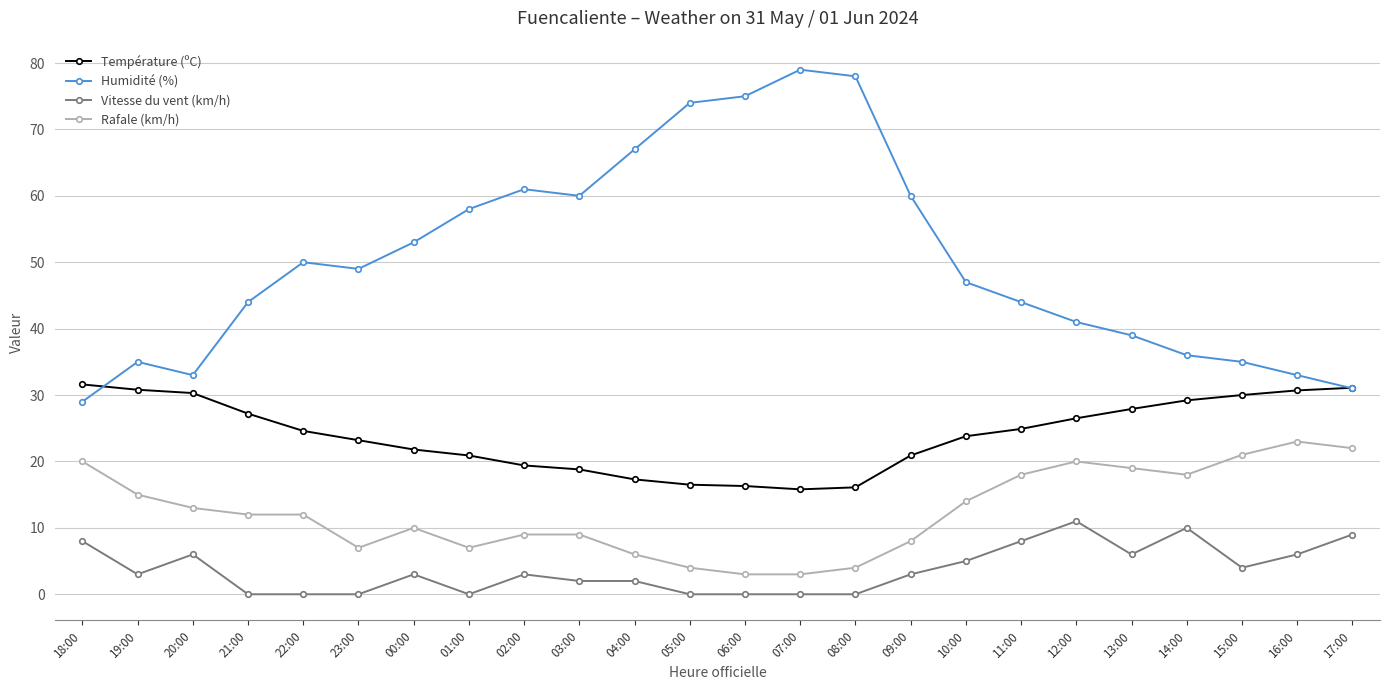

Which category has the lowest value in the Humidité (%) series?

18:00